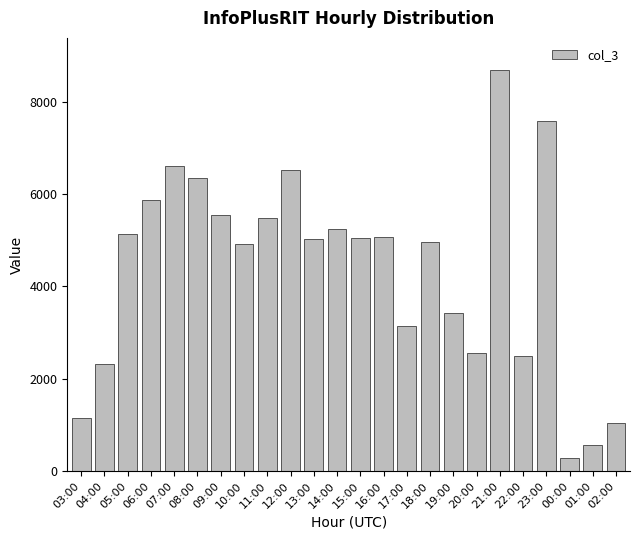

Are the bars grouped side by side (vs. stacked)?

No